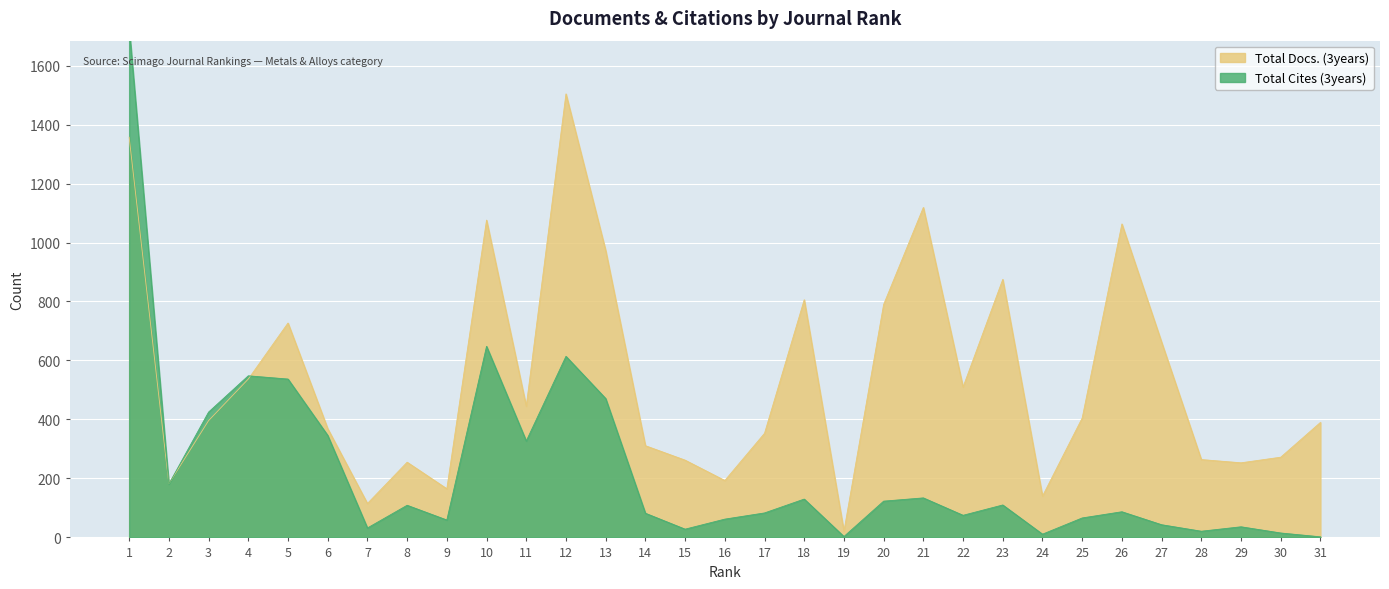

Reading left to right, extract all data points from this chart.

Total Docs. (3years): 1=1357	2=182	3=396	4=537	5=727	6=369	7=115	8=255	9=165	10=1076	11=445	12=1504	13=973	14=311	15=262	16=193	17=353	18=806	19=21	20=790	21=1119	22=510	23=875	24=140	25=405	26=1063	27=662	28=264	29=253	30=272	31=390
Total Cites (3years): 1=1729	2=181	3=425	4=548	5=537	6=346	7=32	8=109	9=59	10=648	11=327	12=614	13=471	14=82	15=28	16=62	17=83	18=130	19=3	20=123	21=134	22=75	23=110	24=11	25=66	26=87	27=43	28=21	29=36	30=15	31=2